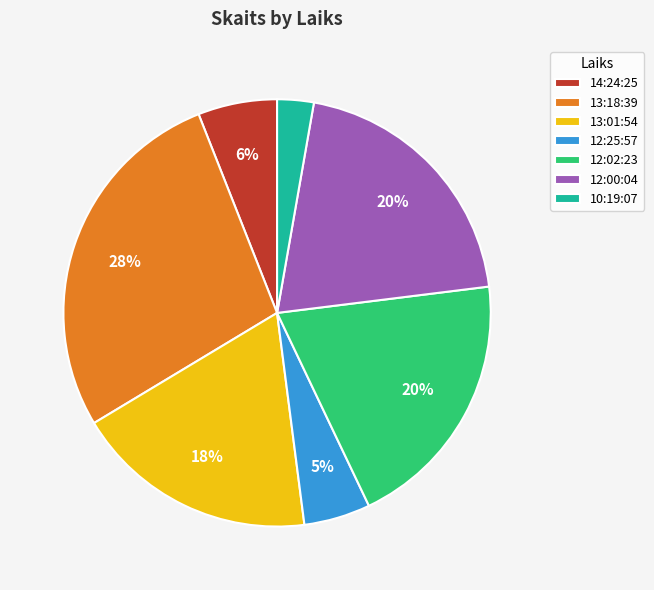

To the nearest percent, what is the combined percentage of 12:25:57 and 12:02:23?

25%